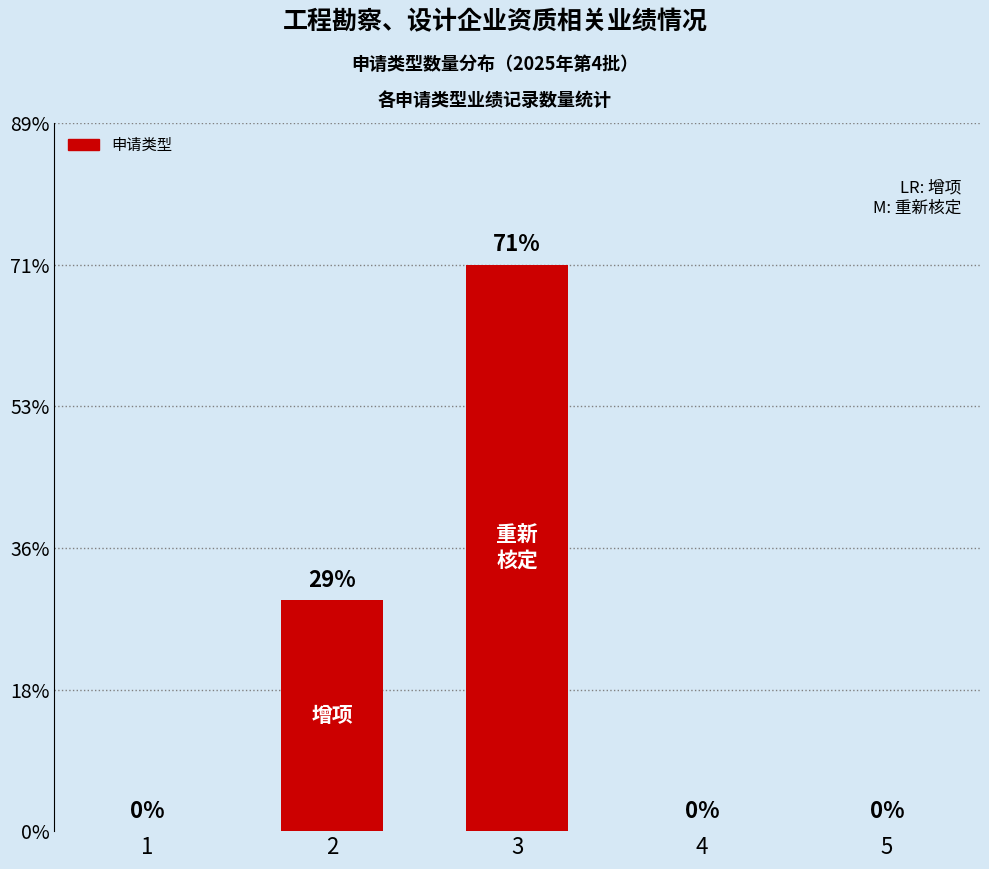

The chart shows a value of 3 at 2. True or false?

False